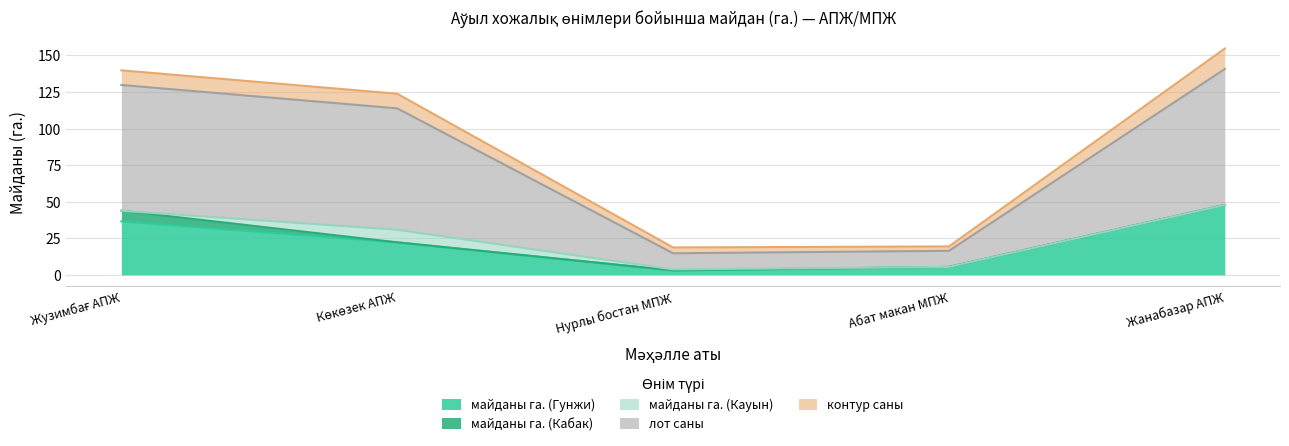

What position from the right is Абат макан МПЖ?

2